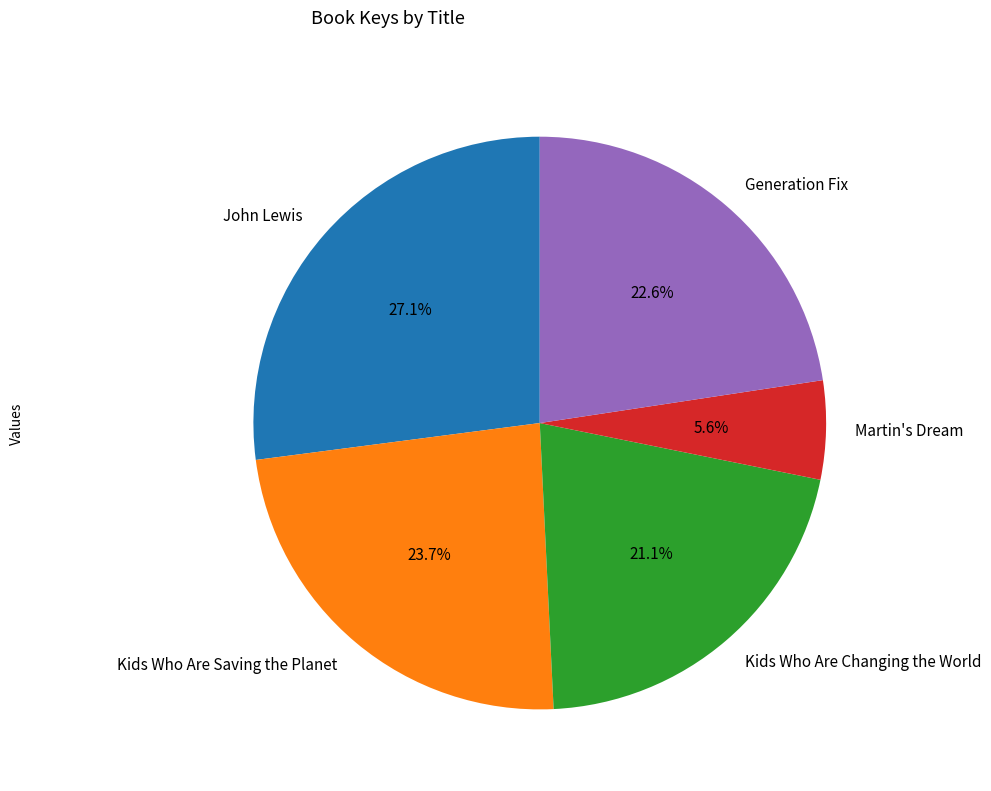

Is there a majority slice in this chart?

No